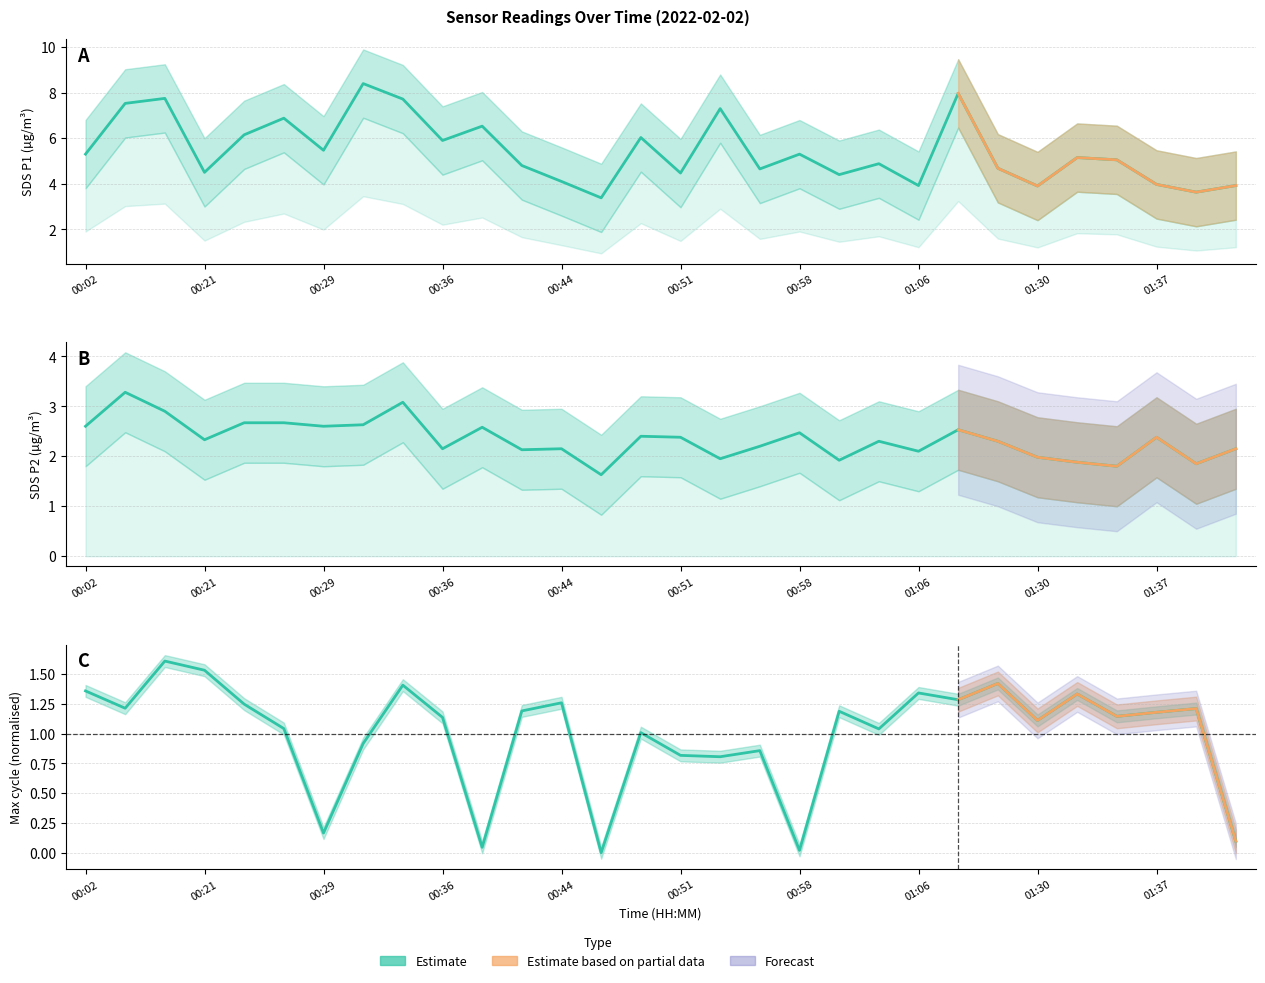

What is the difference between the maximum and second lowest values in the SDS_P1 series?

4.8